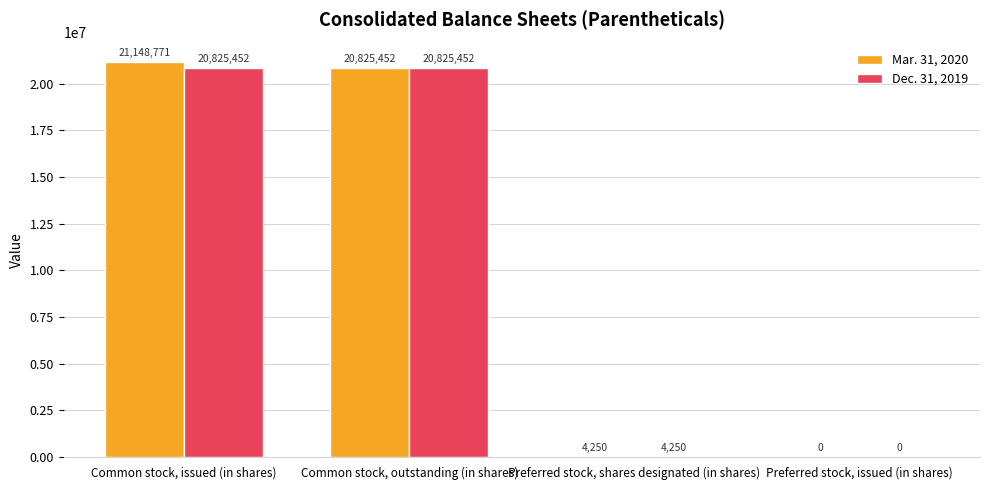

What is the sum of all Mar. 31, 2020 values?

41978473